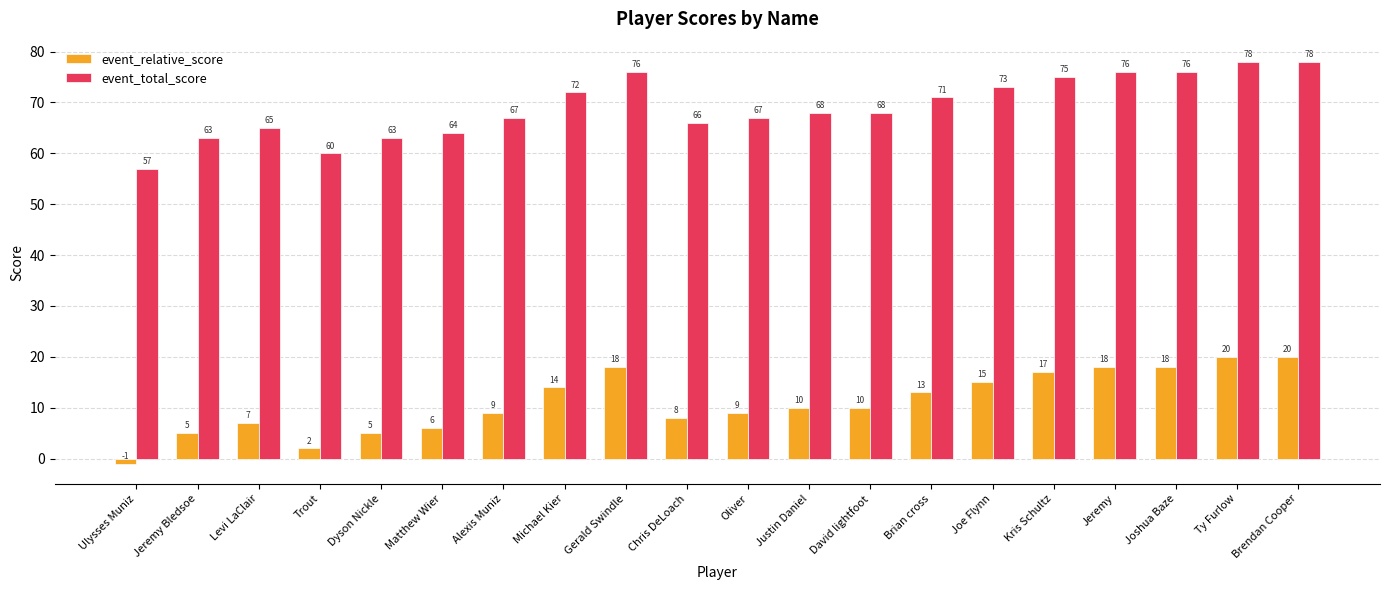

What is the greatest value displayed?

78